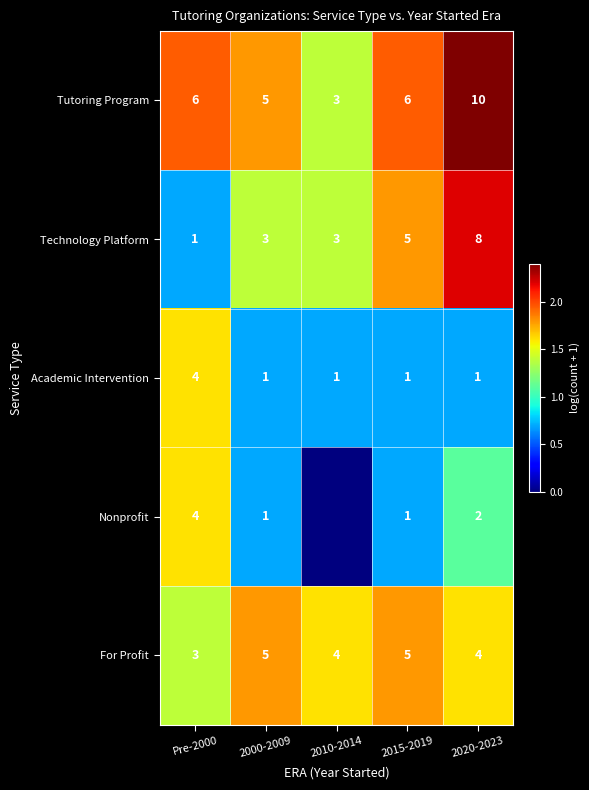

At which category is the sum across all series the highest?

2020-2023